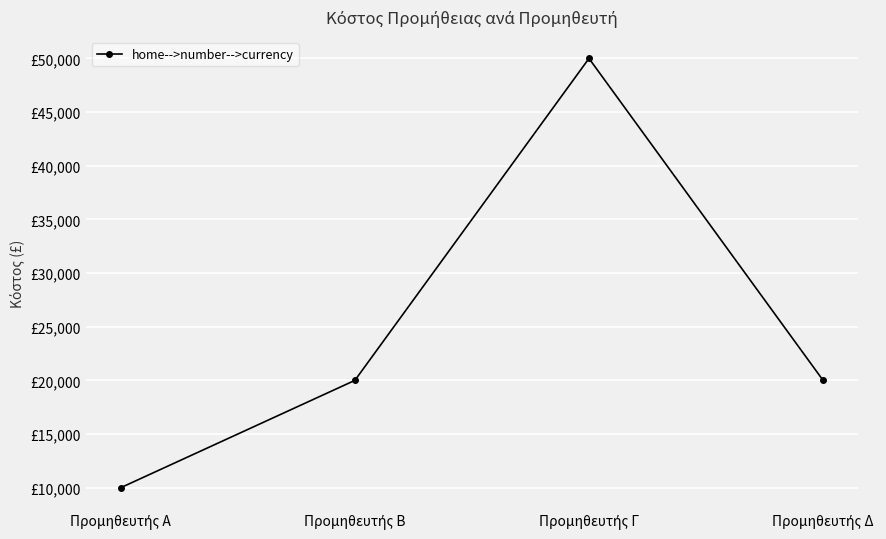

Rank the categories by value from lowest to highest.

Προμηθευτής Α, Προμηθευτής Β, Προμηθευτής Δ, Προμηθευτής Γ